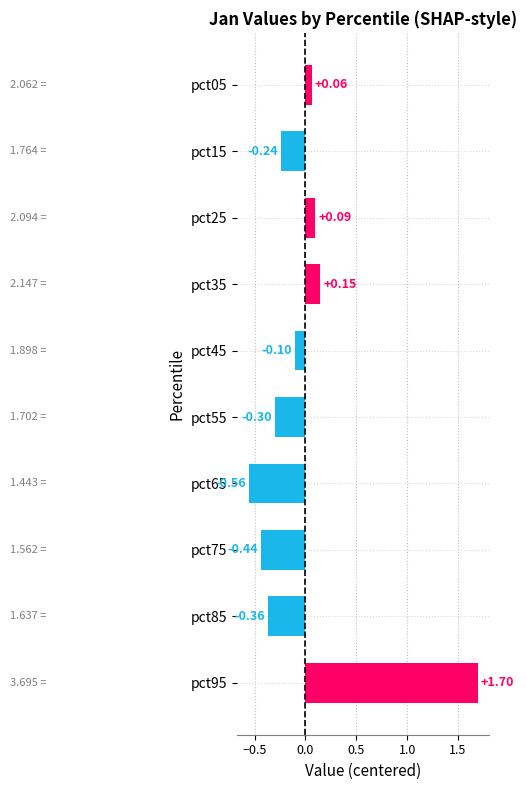

What is the sum of the values at pct45 and pct95?

1.6